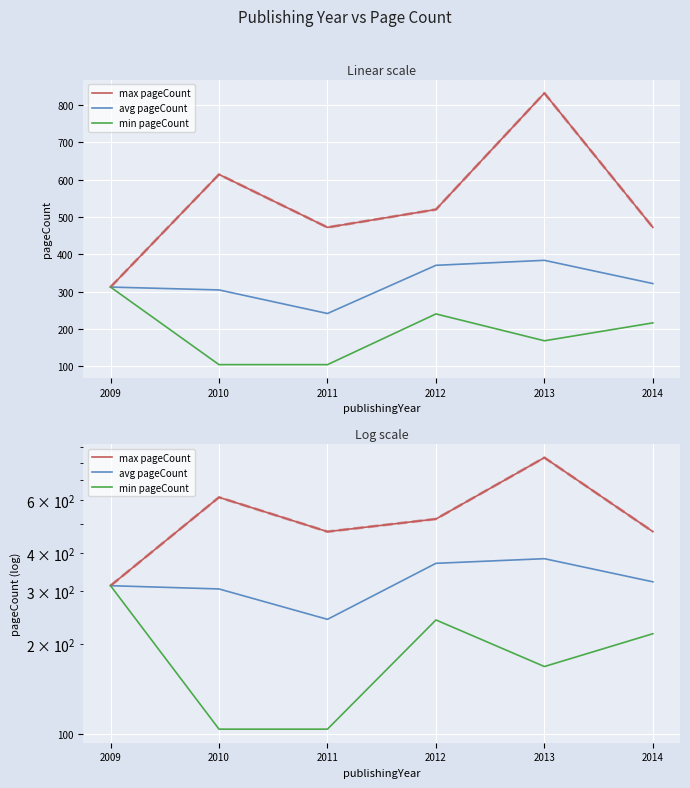

At which label is min pageCount closest to 208?

2014